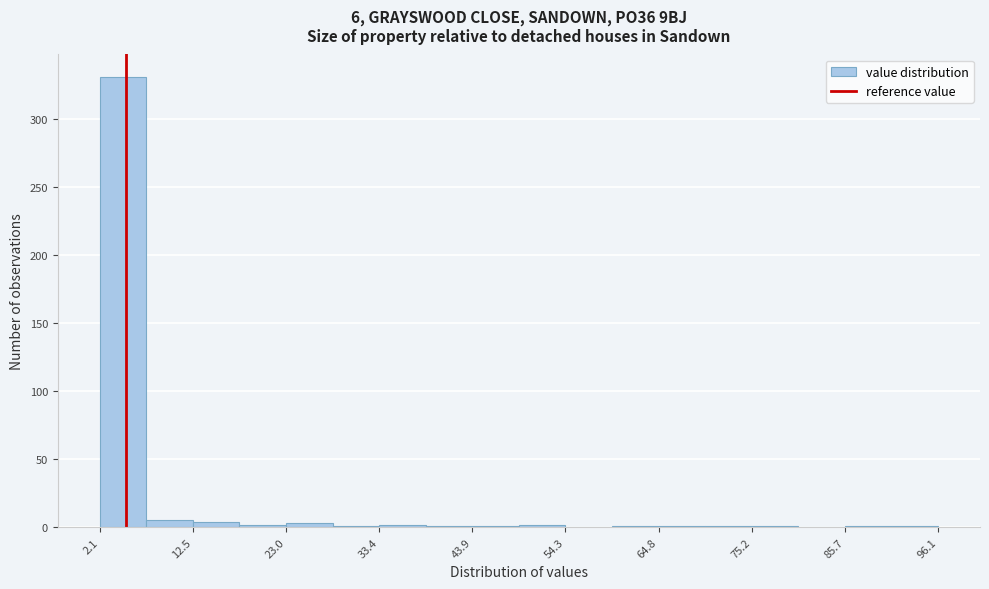

Read against the x-axis, roughly where is the centre of the tallest bar?

4